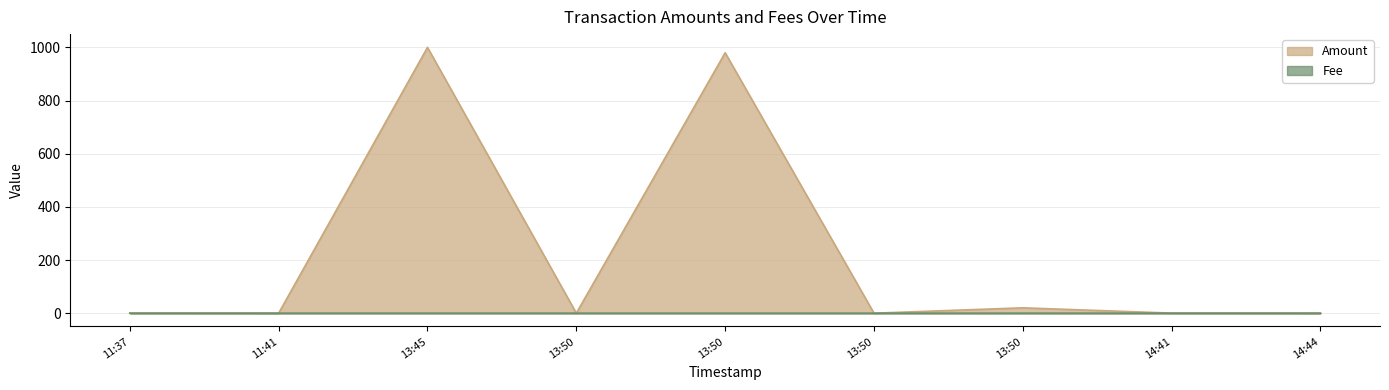

Is it true that Amount equals 0.4 at 14:41?

False